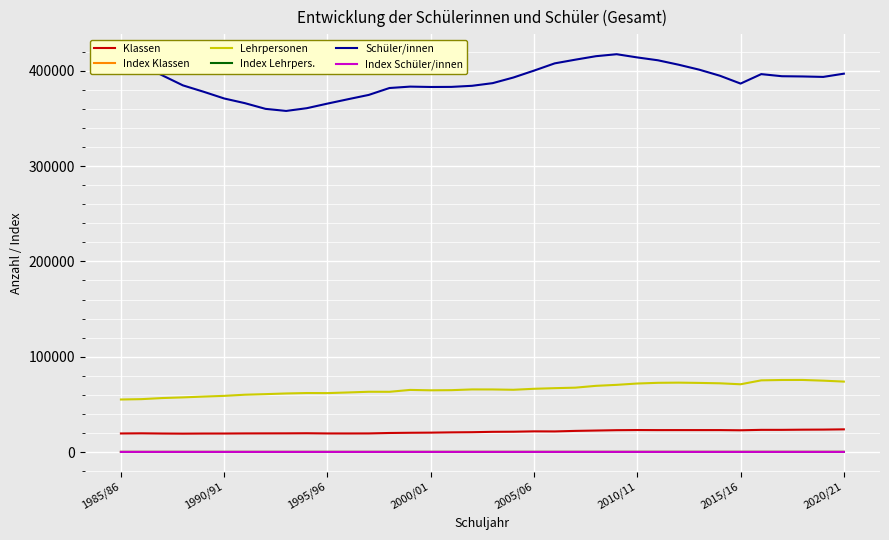

Which series has the largest range (max minus min)?

Schüler/innen